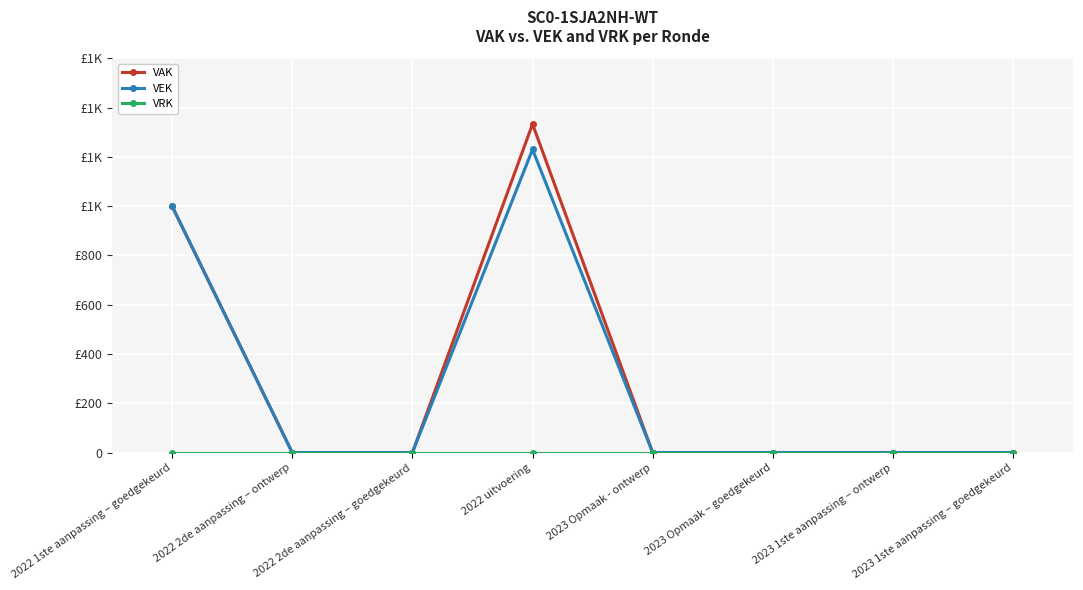

True or false: VAK and VEK cross at least once.

False